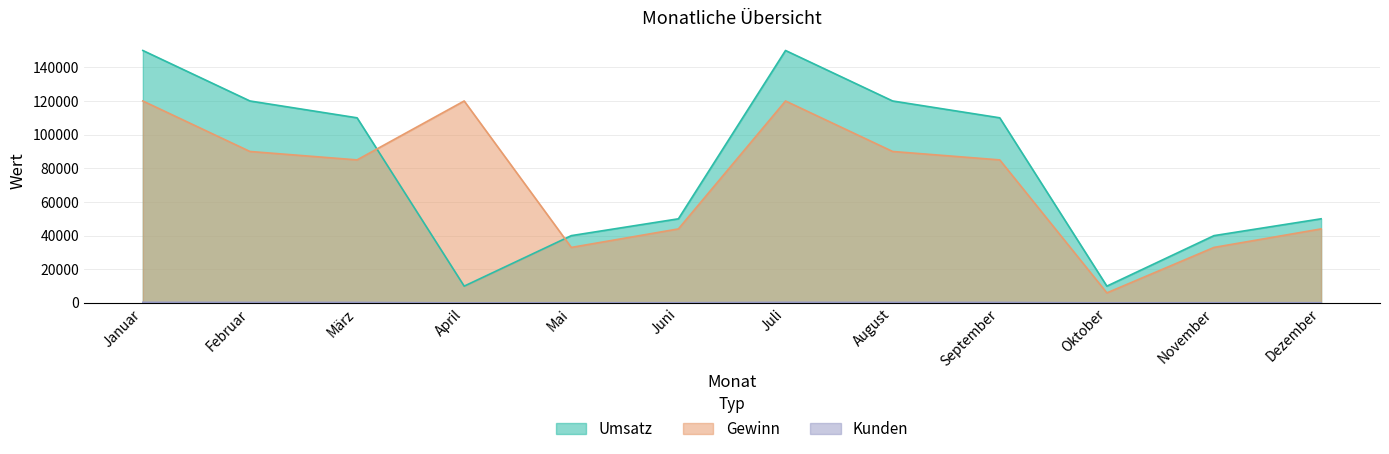

Reading right to left, transcribe all the data shown in this chart.

Umsatz: 50000	40000	10000	110000	120000	150000	50000	40000	10000	110000	120000	150000
Gewinn: 44000	33000	6000	85000	90000	120000	44000	33000	120000	85000	90000	120000
Kunden: 130	120	40	330	340	400	130	120	40	330	340	400